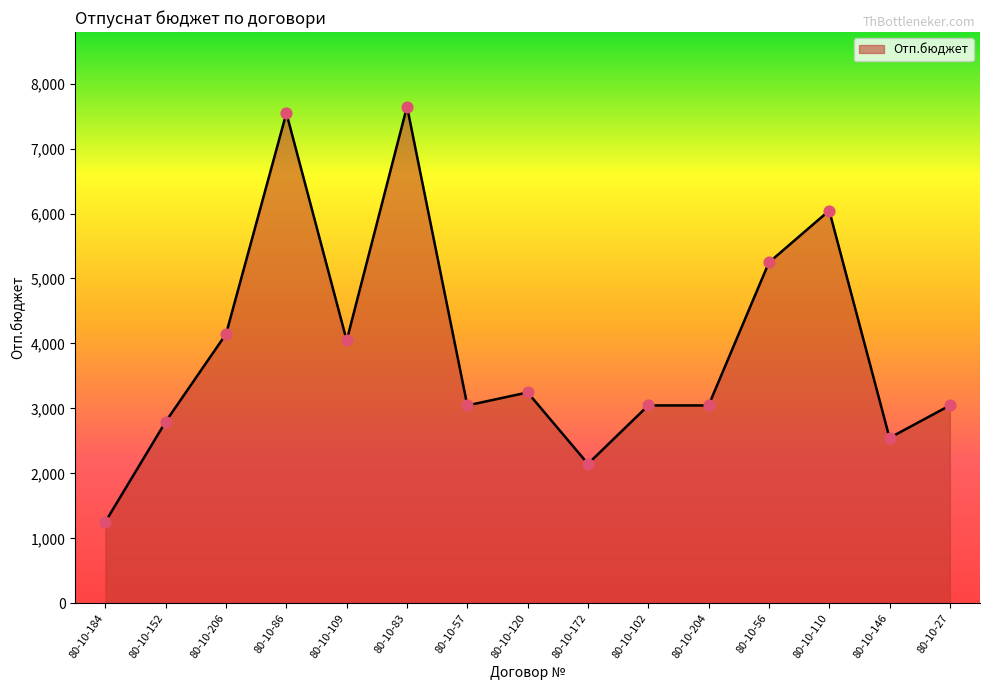

Between 80-10-86 and 80-10-204, which is larger?

80-10-86